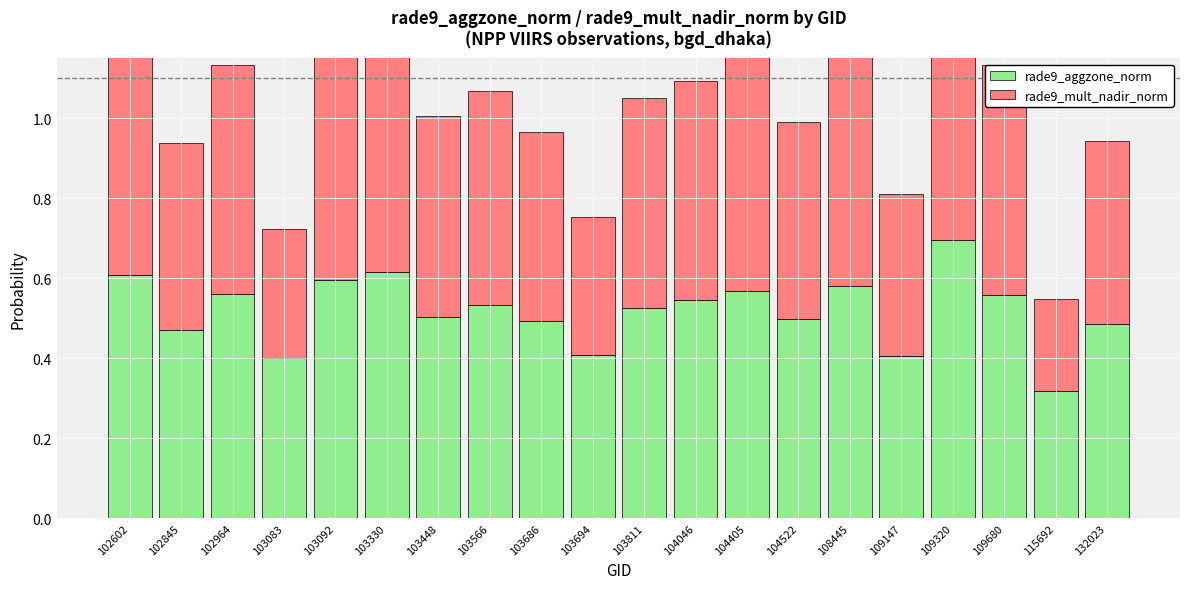

What is the minimum value shown in the chart?

0.2